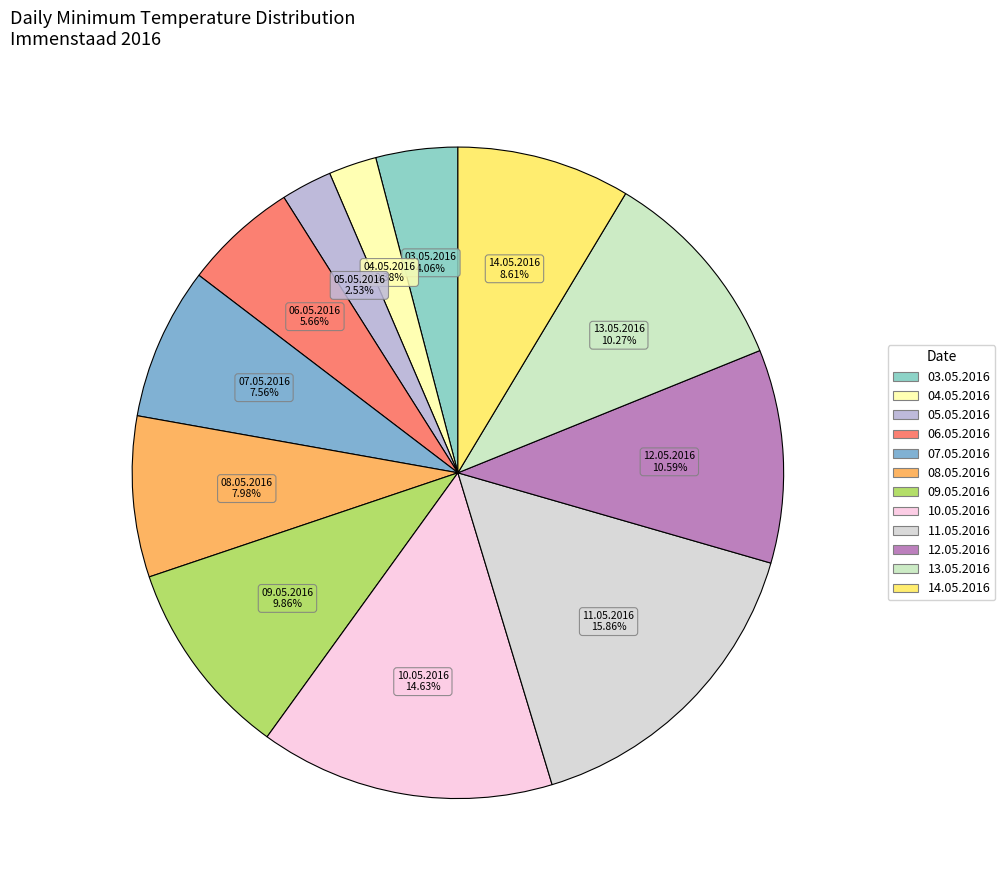

True or false: 07.05.2016 accounts for 8% of the total.

True